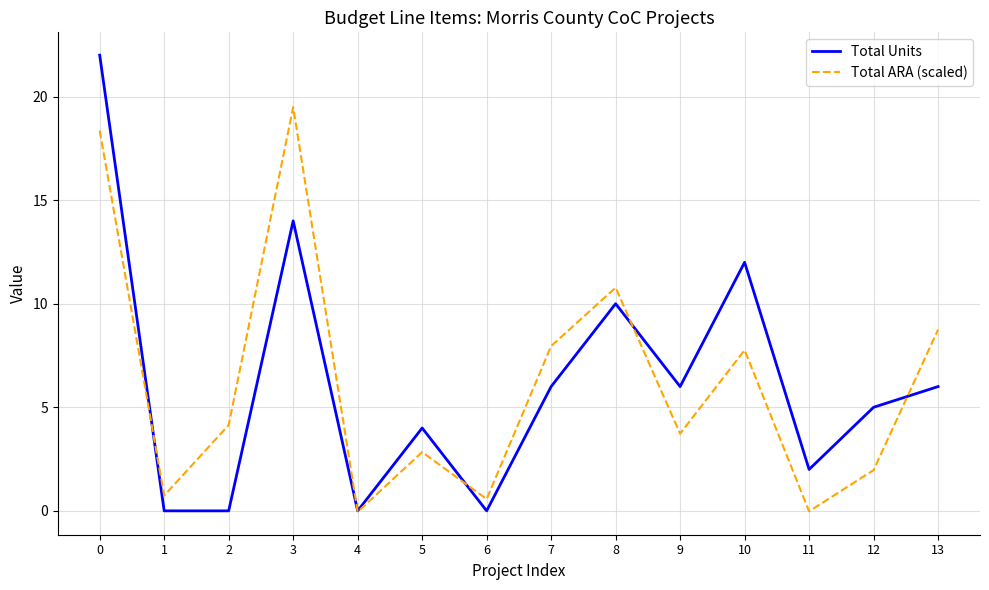

Is it true that Total Units equals 12.0 at 10?

True